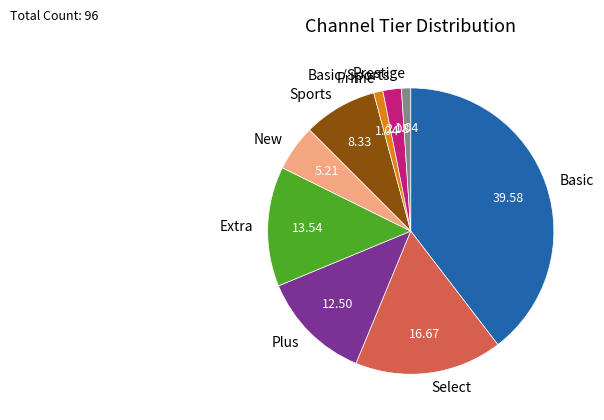

Do Prime and Basic together represent more than half of the pie?

No